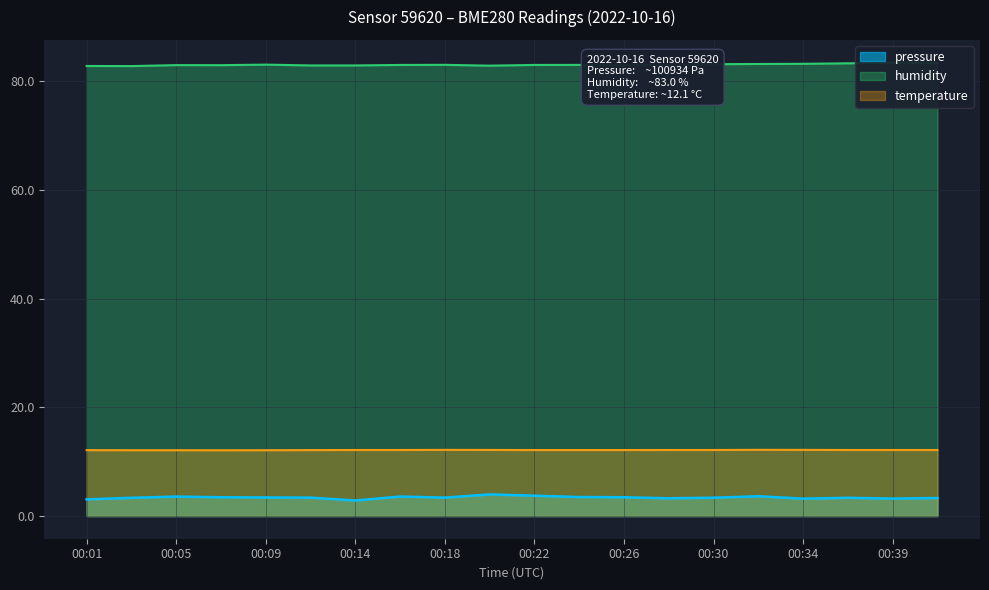

Between 00:26 and 00:16, which is larger?

00:16